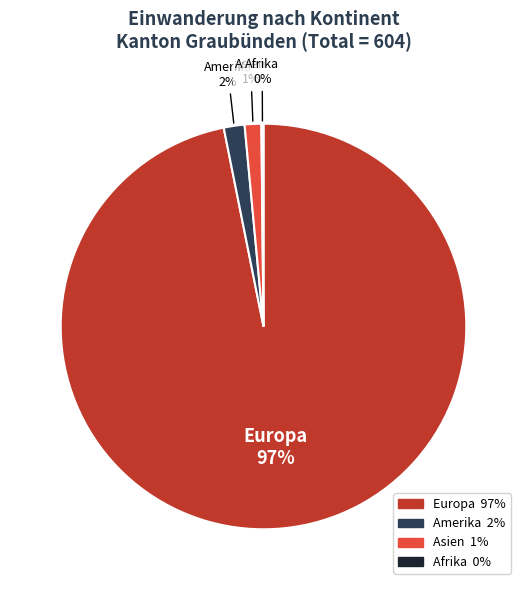

To the nearest percent, what is the average slice percentage?

25%